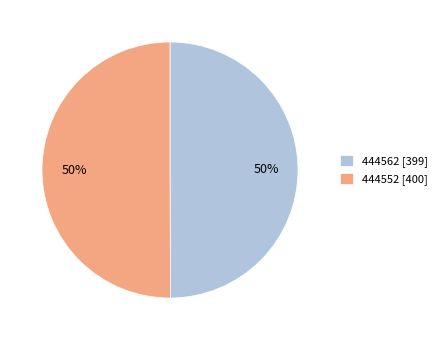

What is the ratio of the value at 444562 [399] to the value at 444552 [400]?

1.0